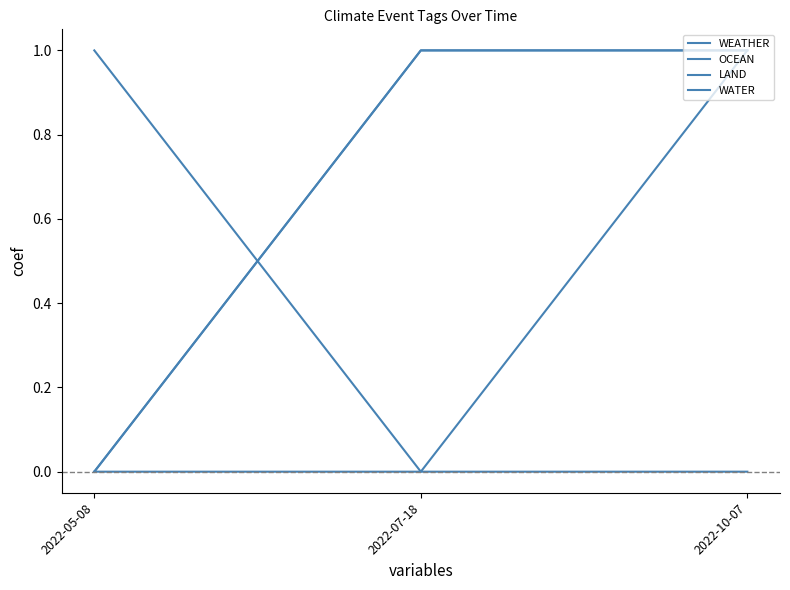

Does the chart display data point markers on the line(s)?

No